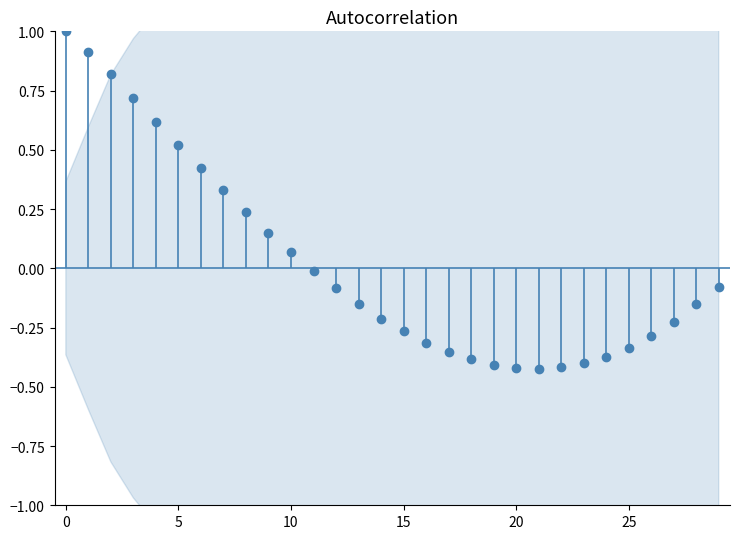

Which label corresponds to the smallest value in the chart?

21